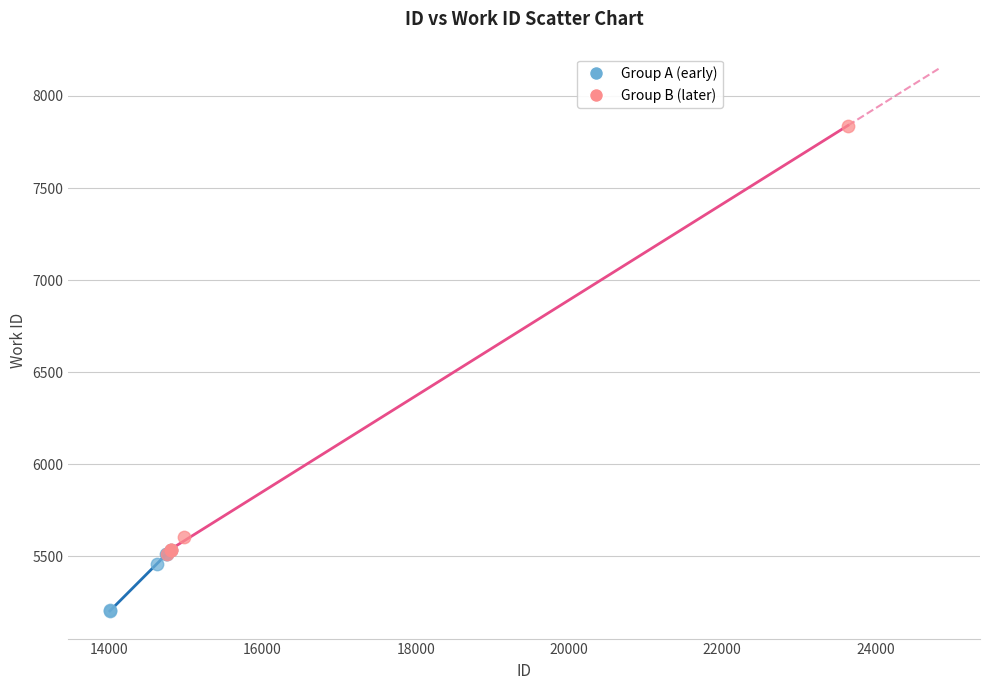

Which series has the largest Y range (max minus min)?

Group B (later)